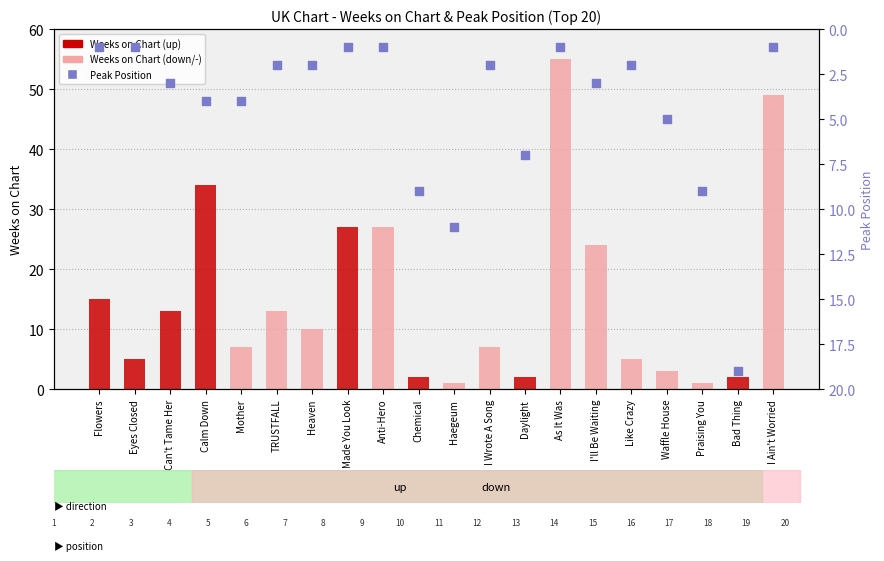

What is the total value across all series at Eyes Closed?

6